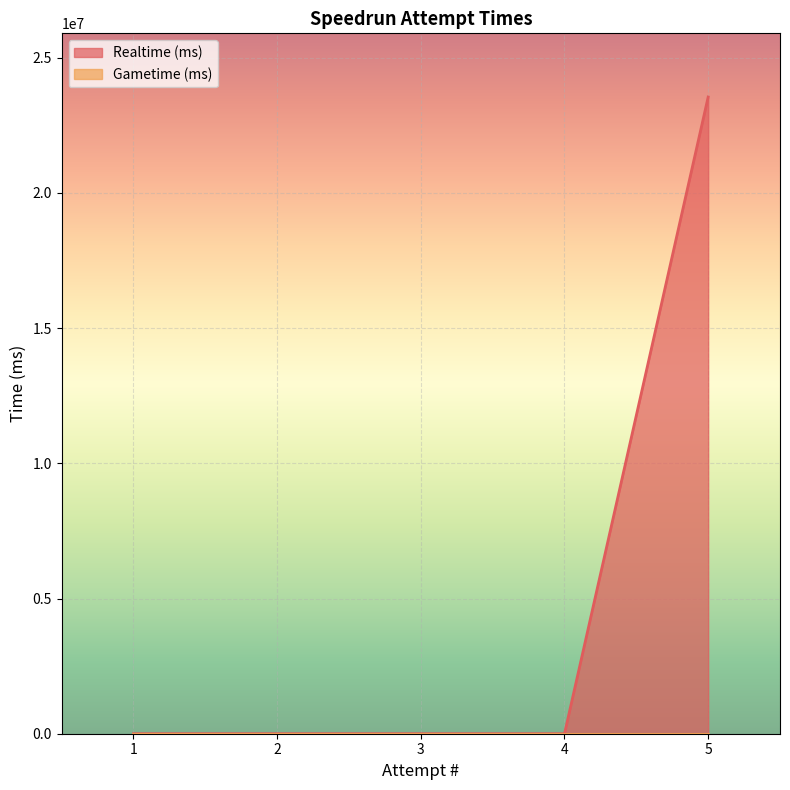

Rank the categories by value from highest to lowest.

5, 1, 2, 3, 4